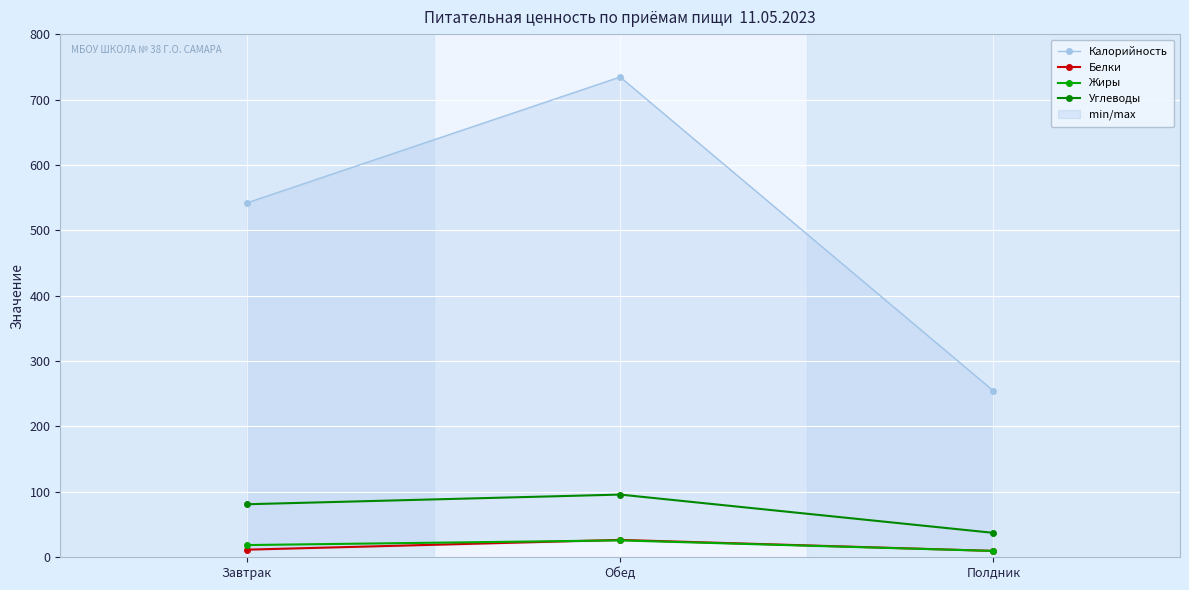

Reading left to right, extract all data points from this chart.

Калорийность: Завтрак=541.9	Обед=734.4	Полдник=254.5
Белки: Завтрак=11.6	Обед=26.6	Полдник=9.8
Жиры: Завтрак=18.7	Обед=25.8	Полдник=9.7
Углеводы: Завтрак=81.1	Обед=95.9	Полдник=37.4